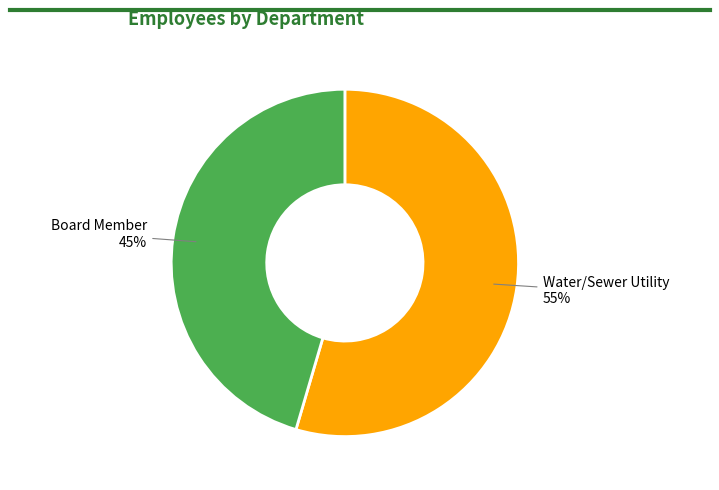

Which slice is the smallest?

Board Member